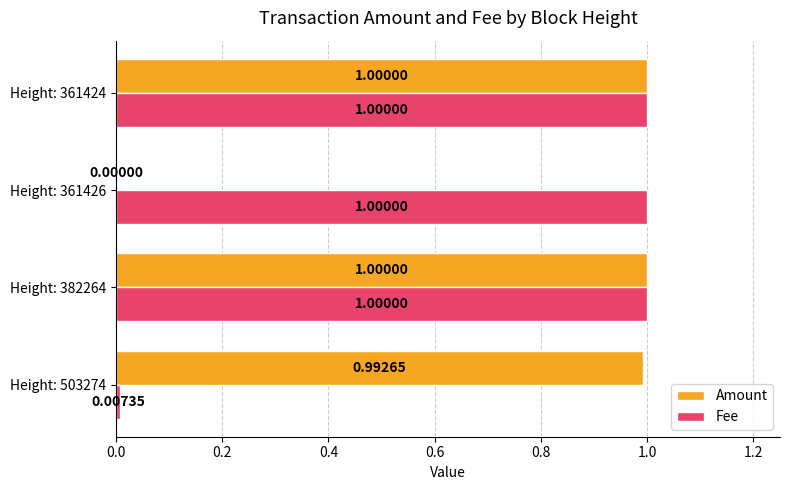

Between Height: 503274 and Height: 382264, which series saw the biggest shift?

Fee